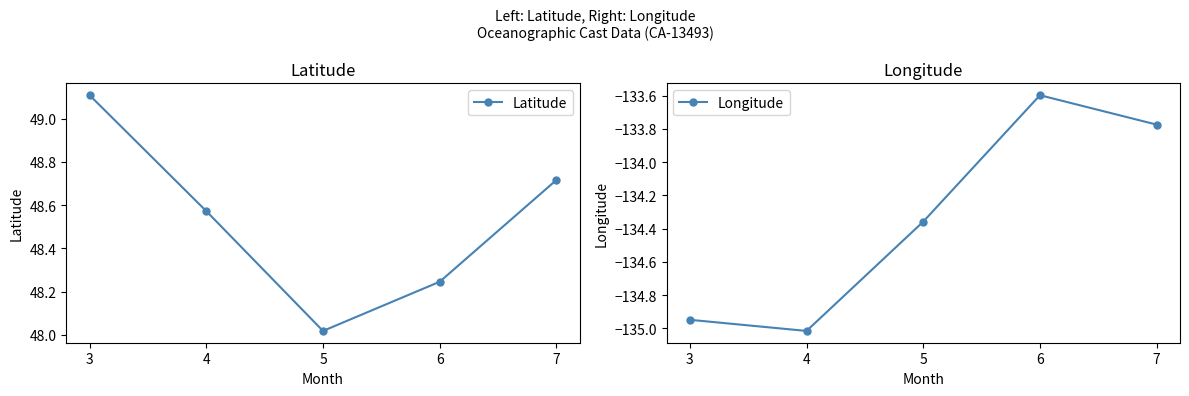

Which series has the widest spread of values?

Longitude